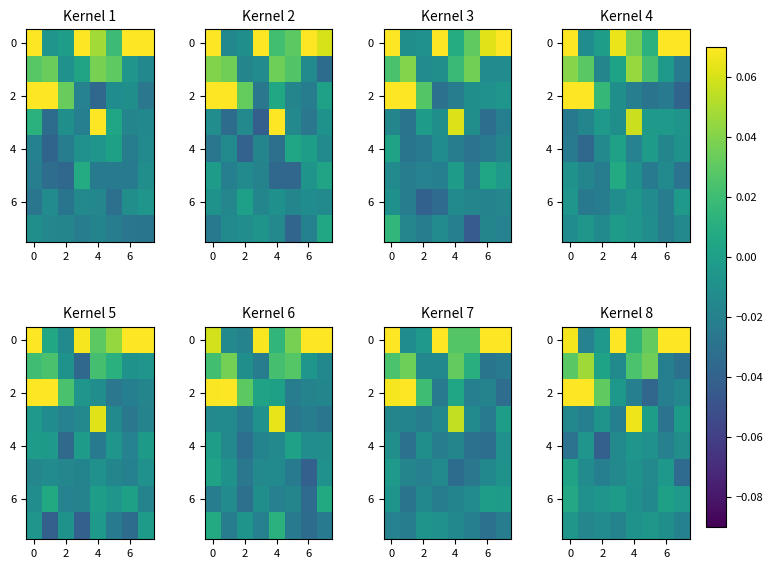

What is the spread (max minus min) of values at 6?

0.1